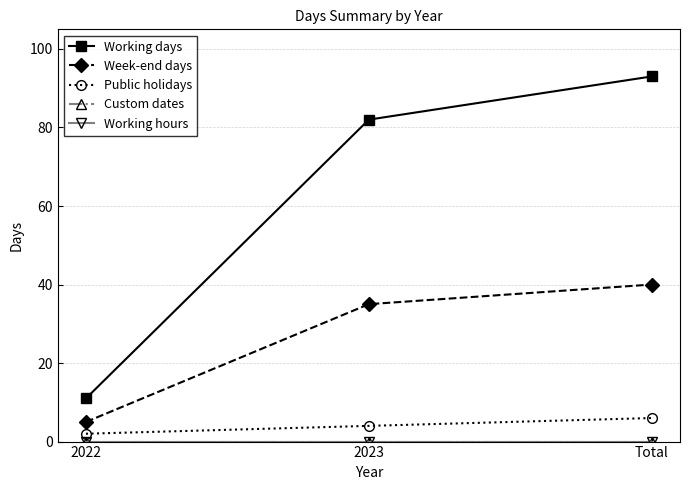

What is the label of the 1st point from the right?

Total